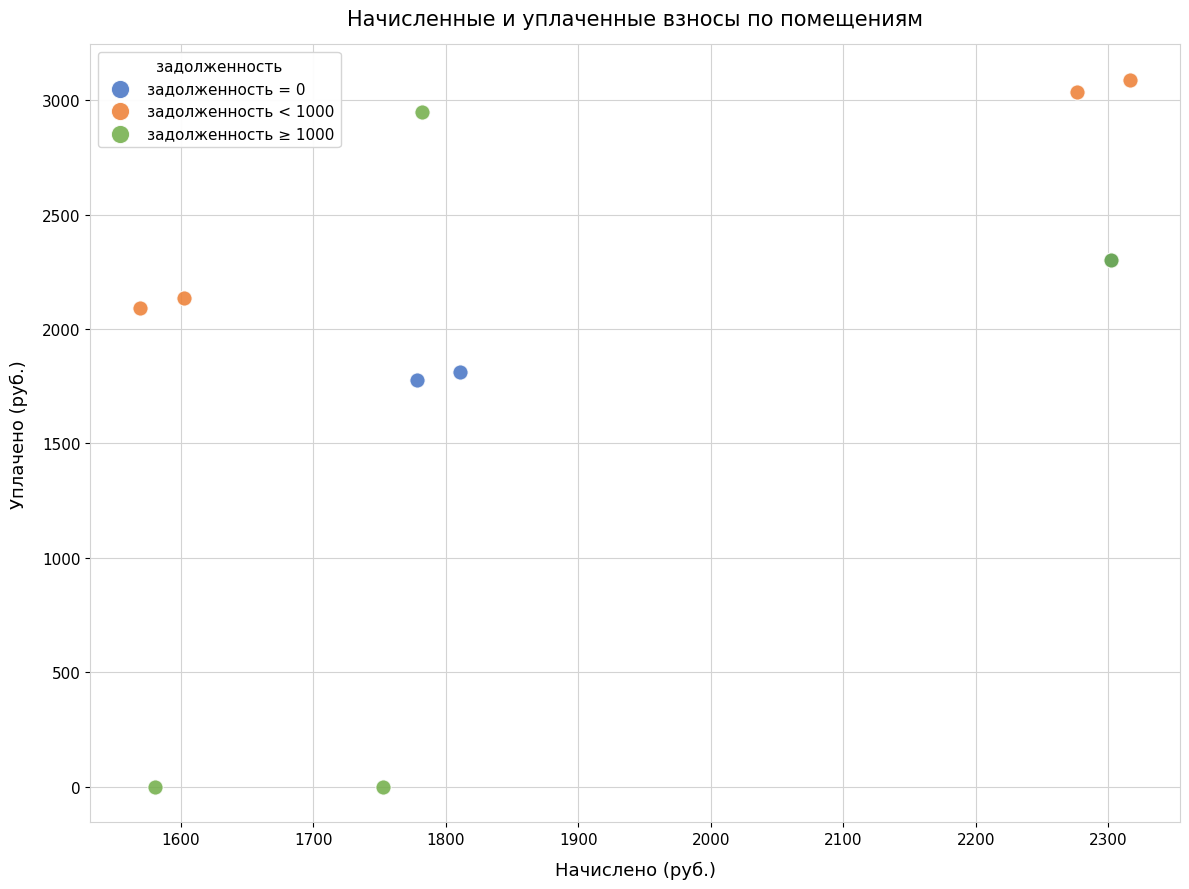

Which series has the widest spread of Y values?

задолженность ≥ 1000